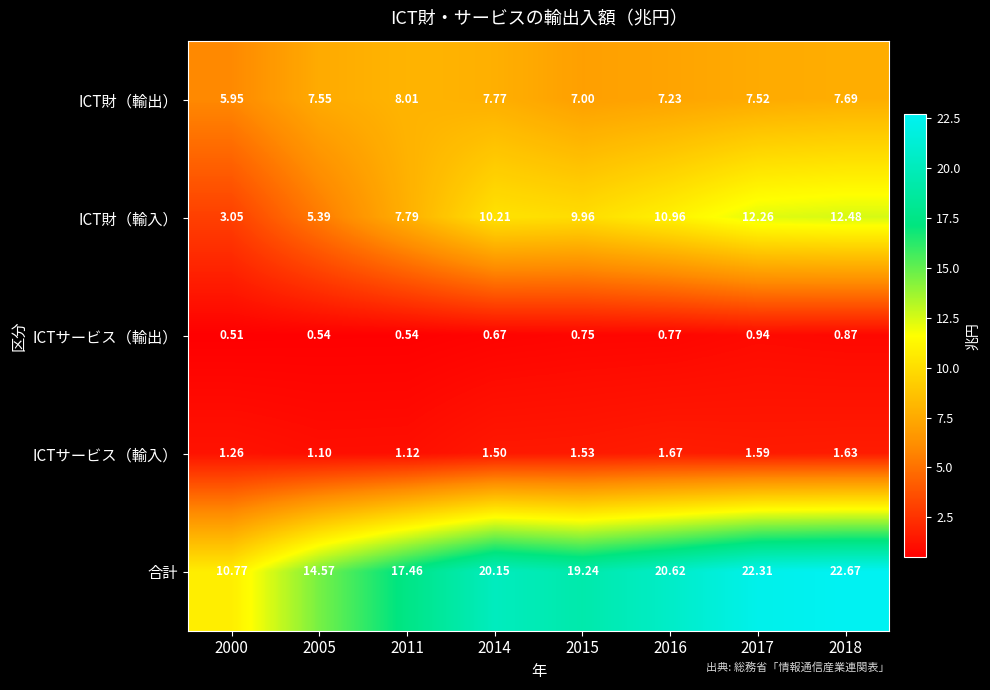

How many categories are shown in the chart?

8